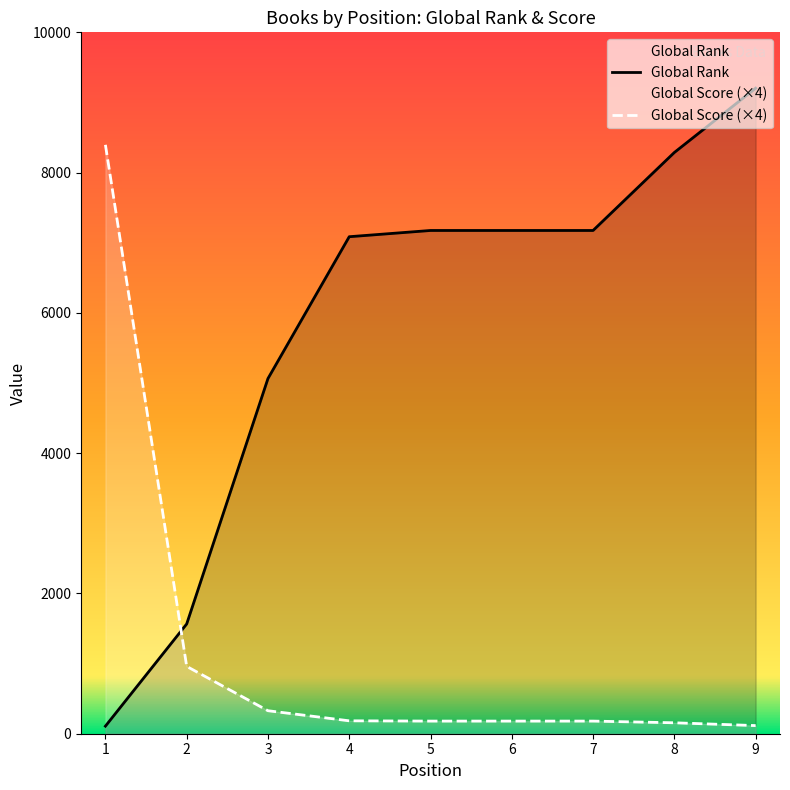

Where is Global Rank nearest to the value 4655?

3